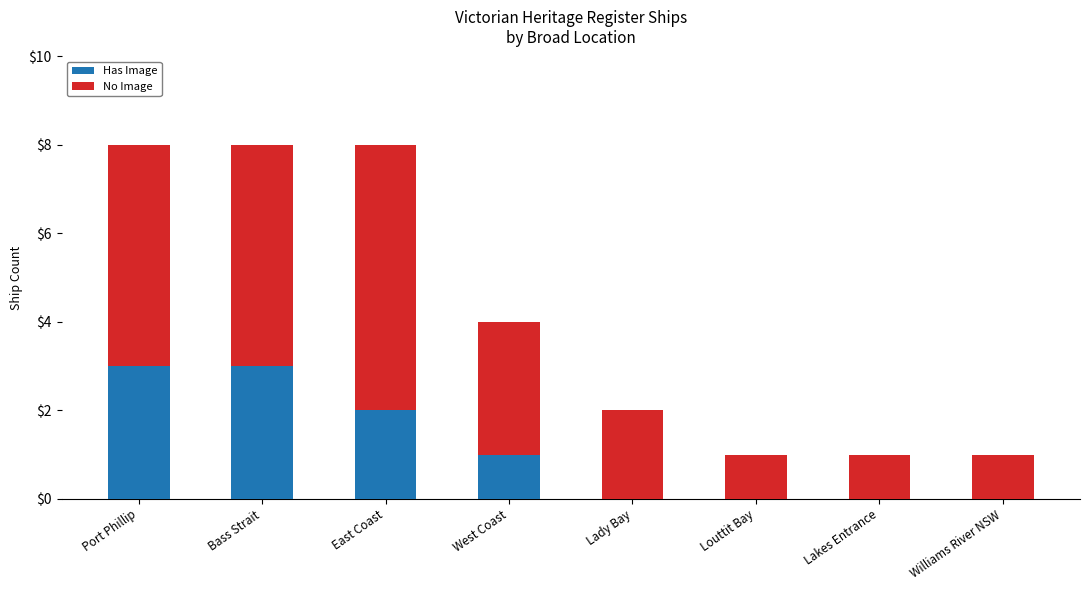

What is the total value across all series at Bass Strait?

8